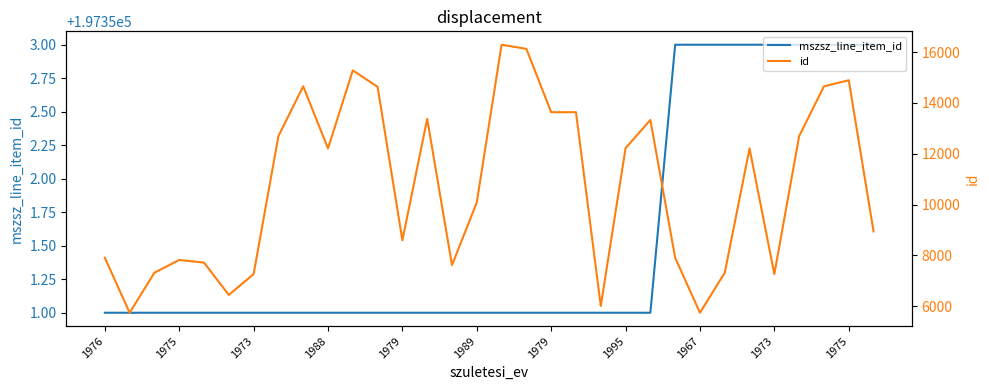

What is the value of the id point at the 19th from the left?

13633